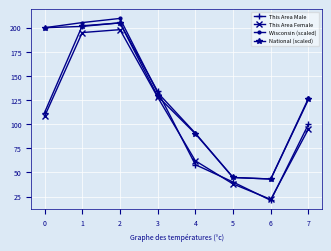

True or false: This Area Female has more than 0 interior local peaks.

True